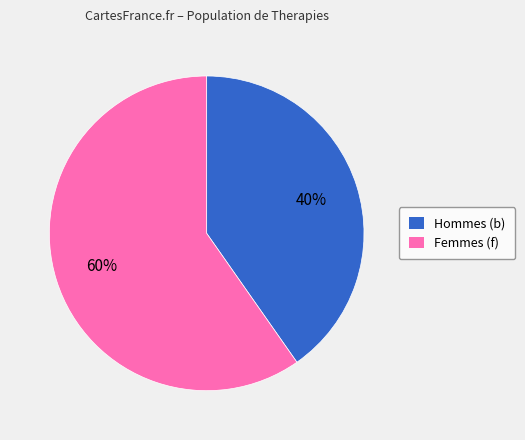

Which slice is the smallest?

Hommes (b)